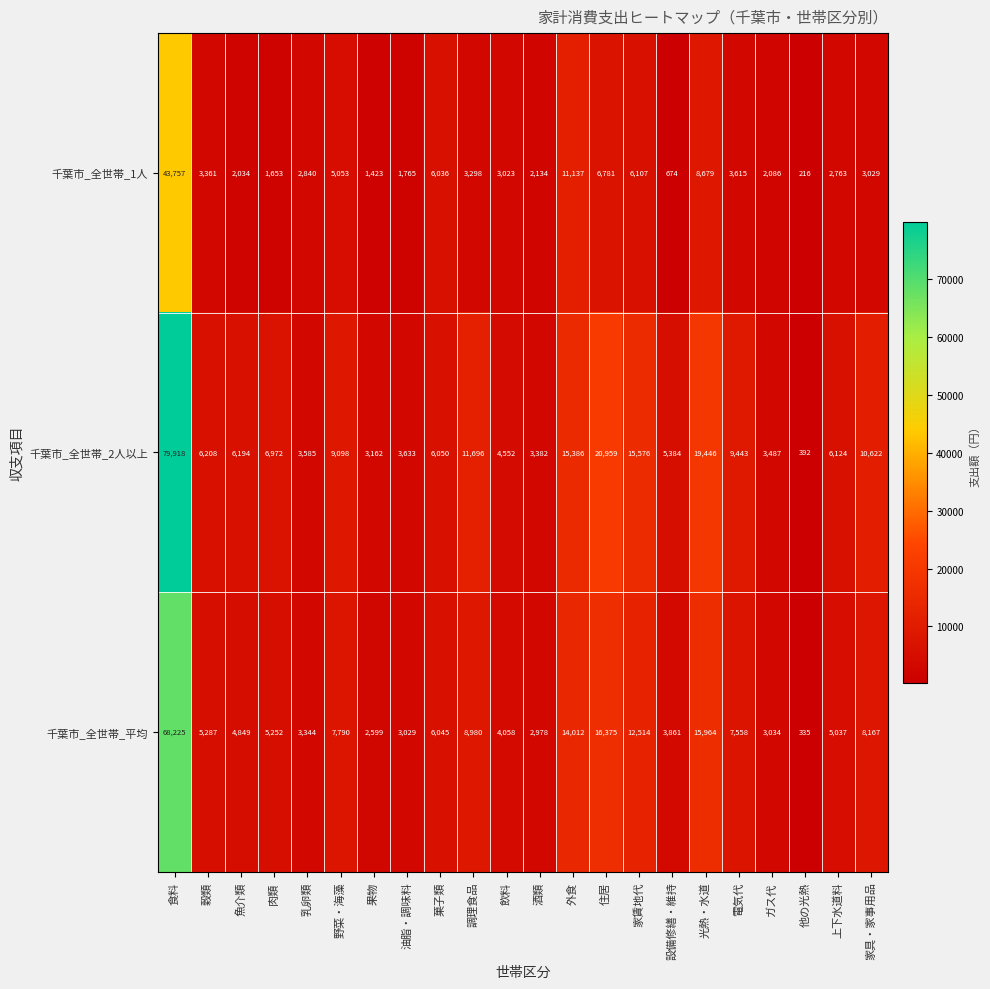

What is the greatest value displayed?

79918